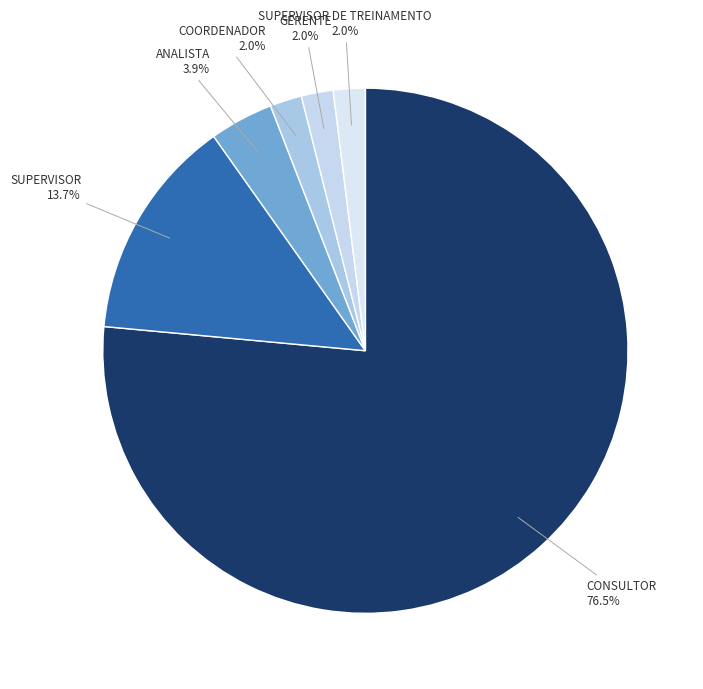

Which has a higher value, SUPERVISOR or COORDENADOR?

SUPERVISOR